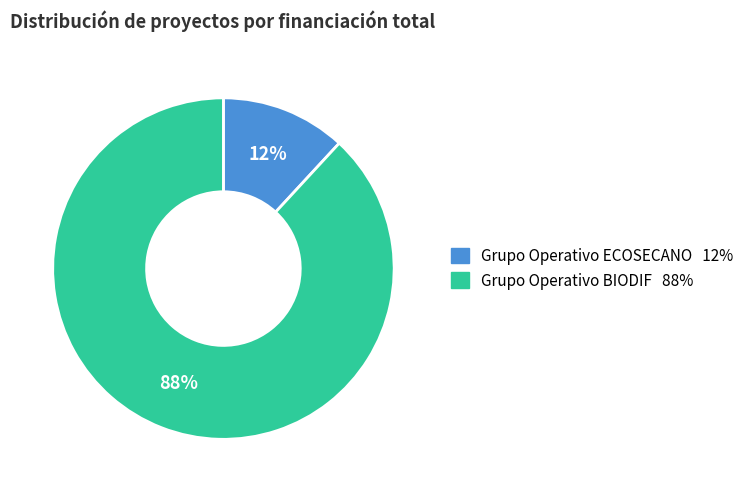

Is the sum of Grupo Operativo BIODIF and Grupo Operativo ECOSECANO greater than half?

Yes